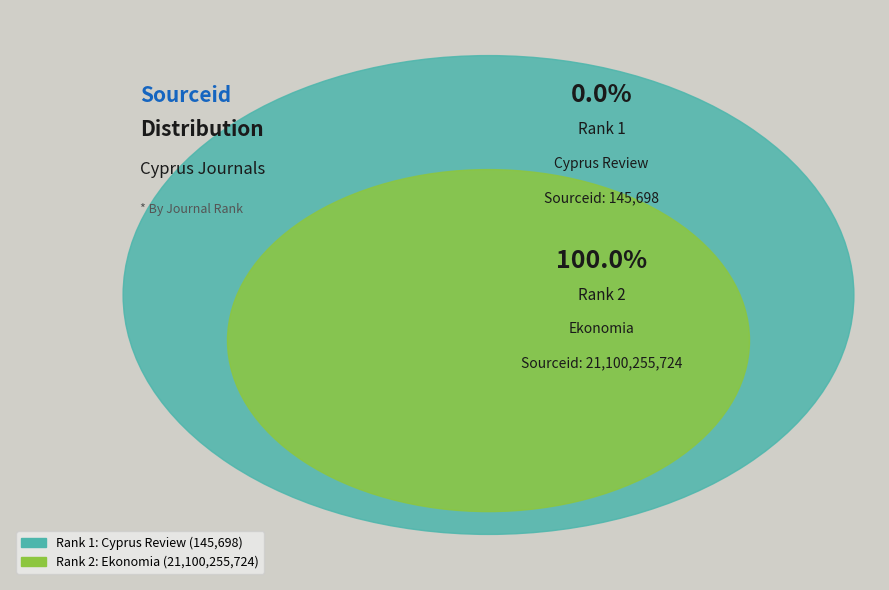

What percentage is NOT represented by 1?

100.0%